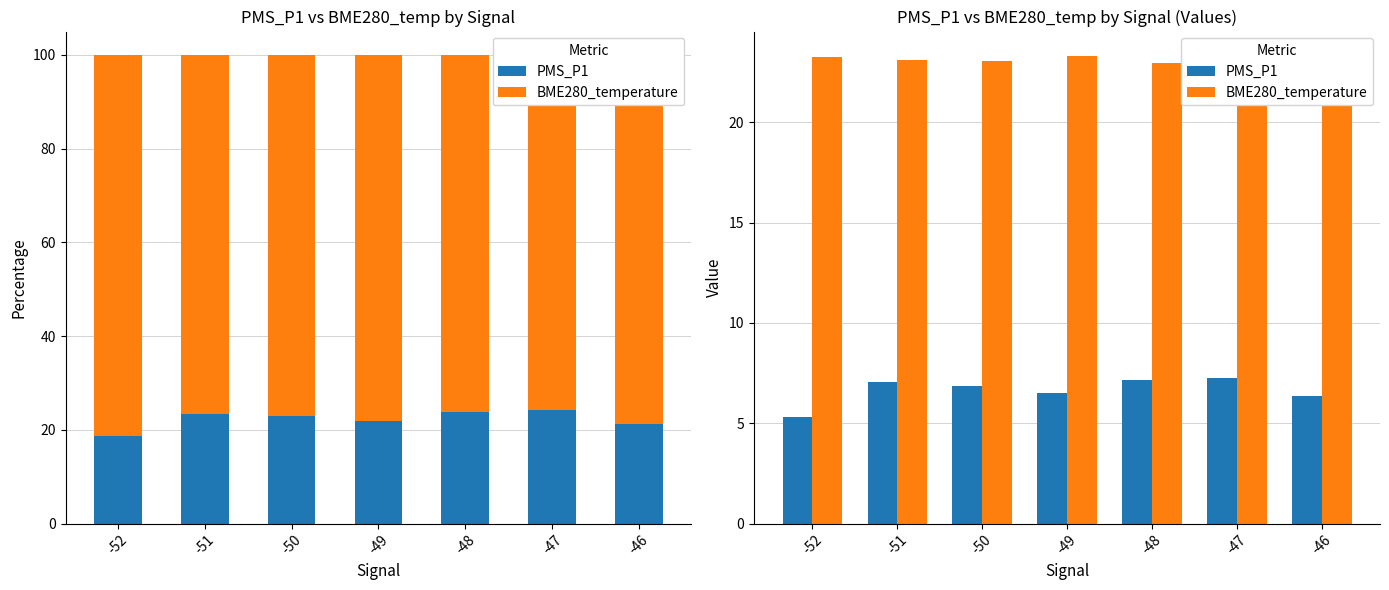

What is the approximate value of PMS_P1 at -50?

6.8